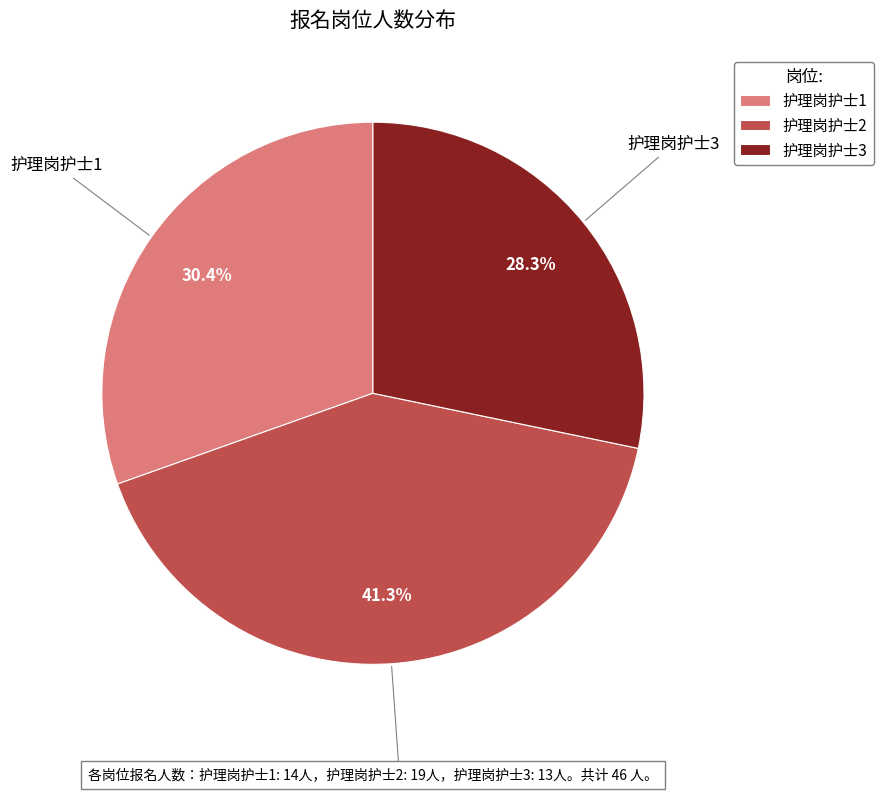

Rank the categories by value from highest to lowest.

护理岗护士2, 护理岗护士1, 护理岗护士3